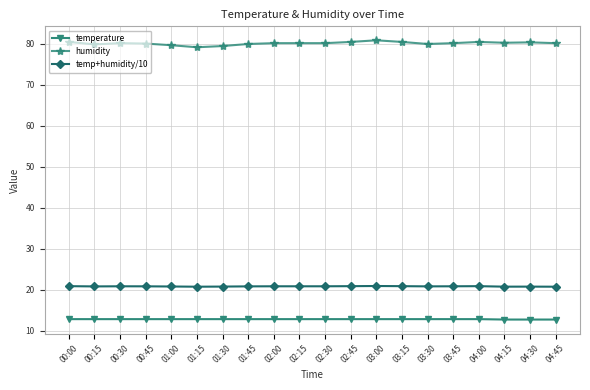

True or false: humidity has a value of 124.9 at 04:45.

False